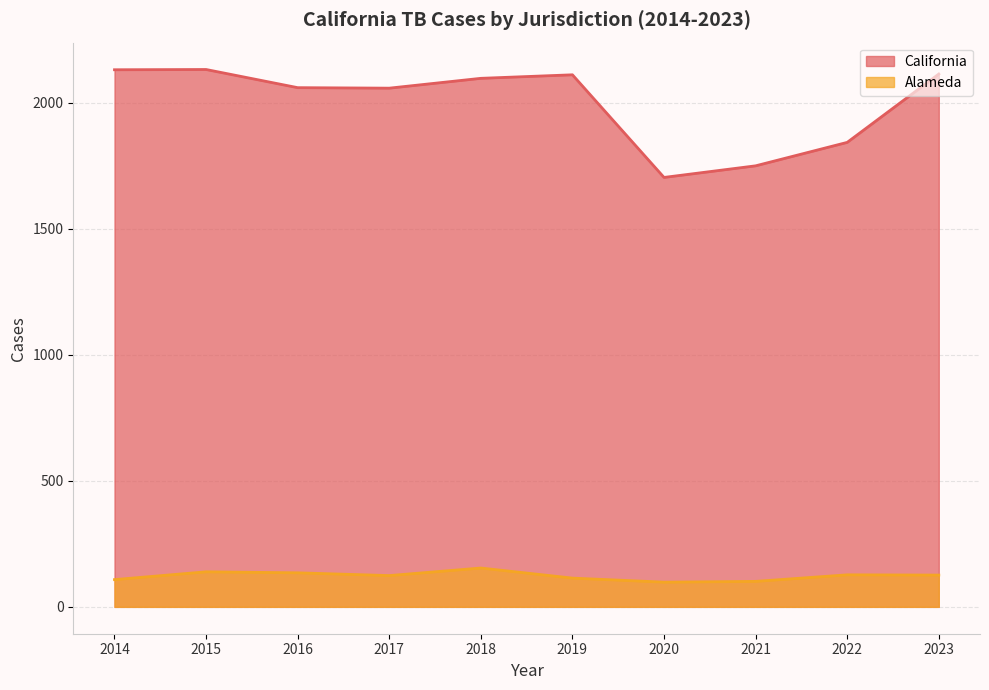

What is the spread (max minus min) of values at 2020?

1605